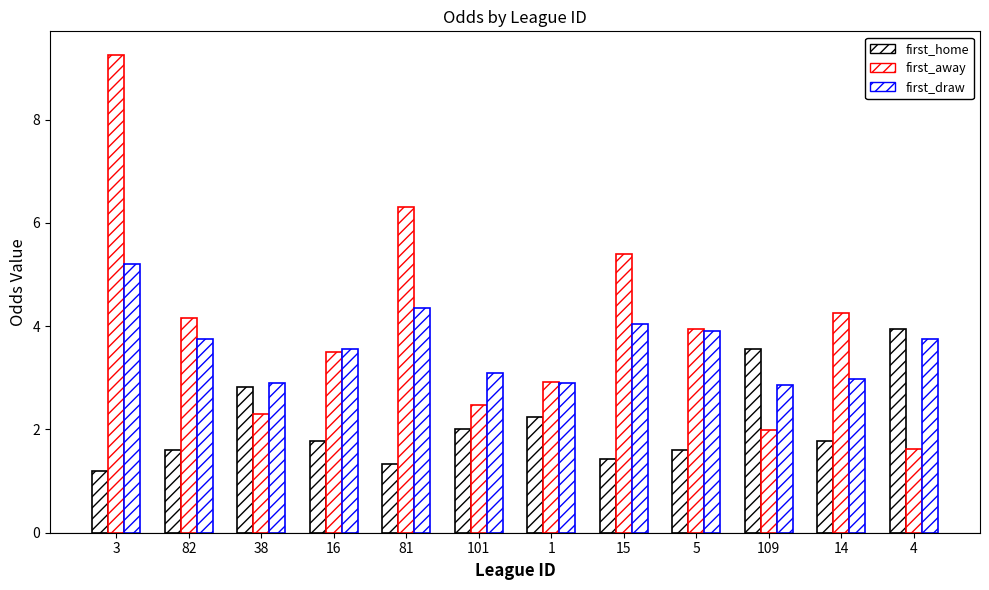

How many bars are there in each group?

3